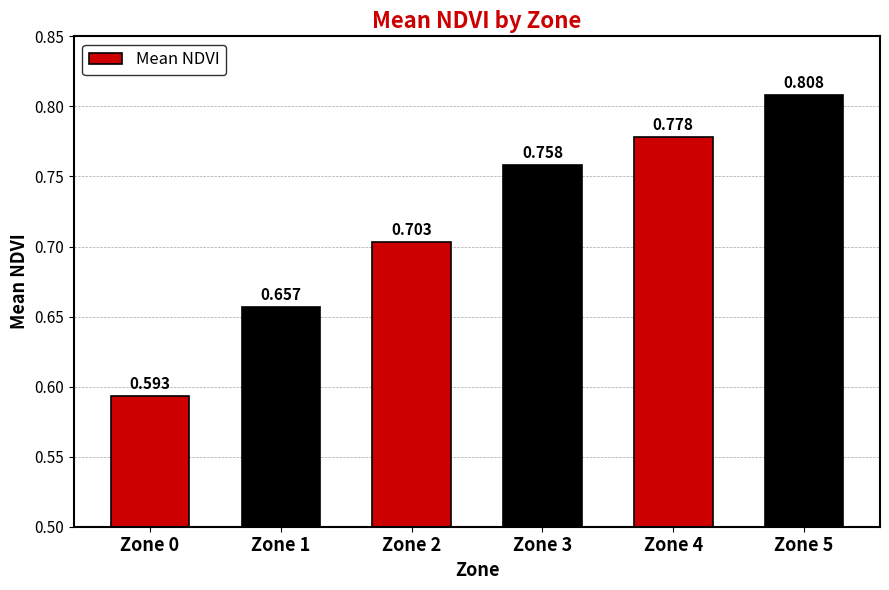

What value does the data have at Zone 2?

0.7